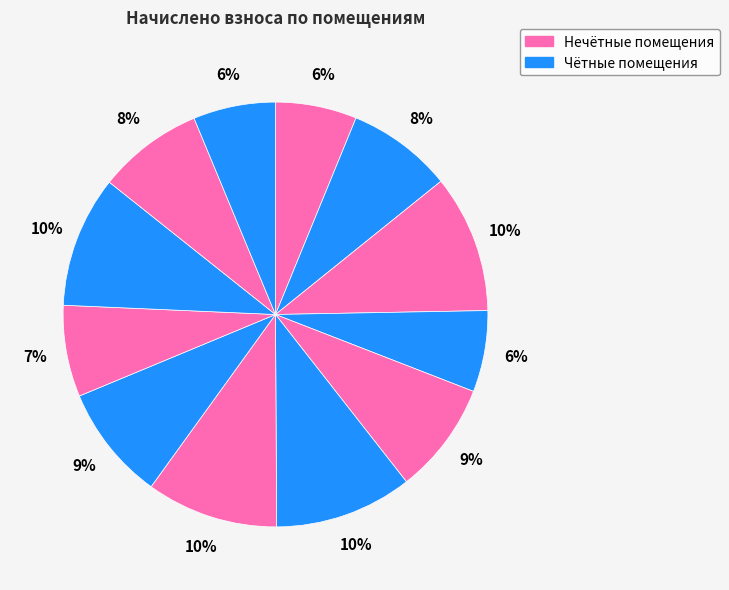

To the nearest percent, what is the average slice percentage?

8%